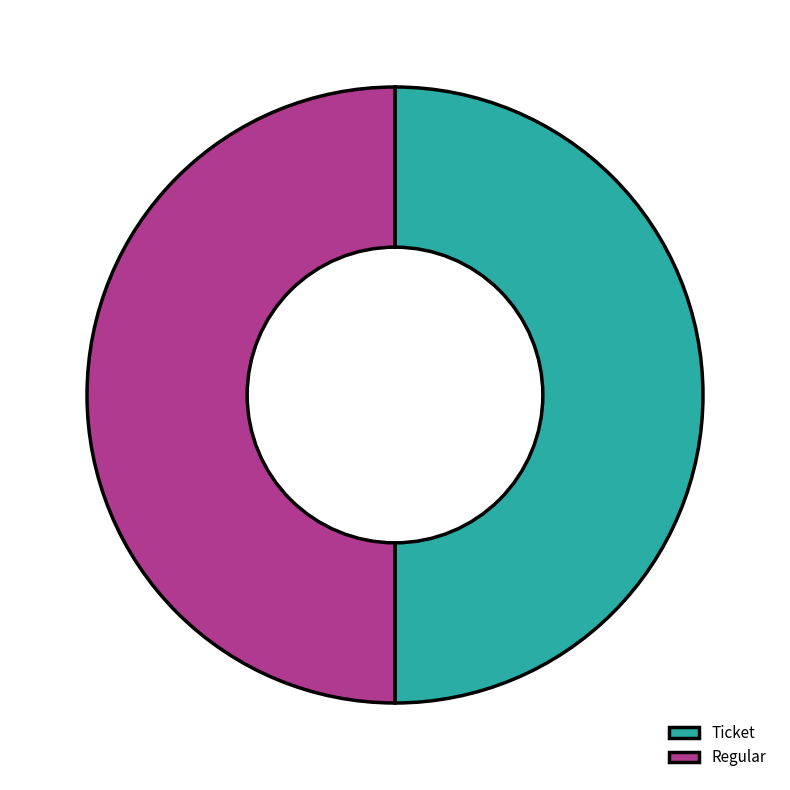

True or false: Regular accounts for 60% of the total.

False